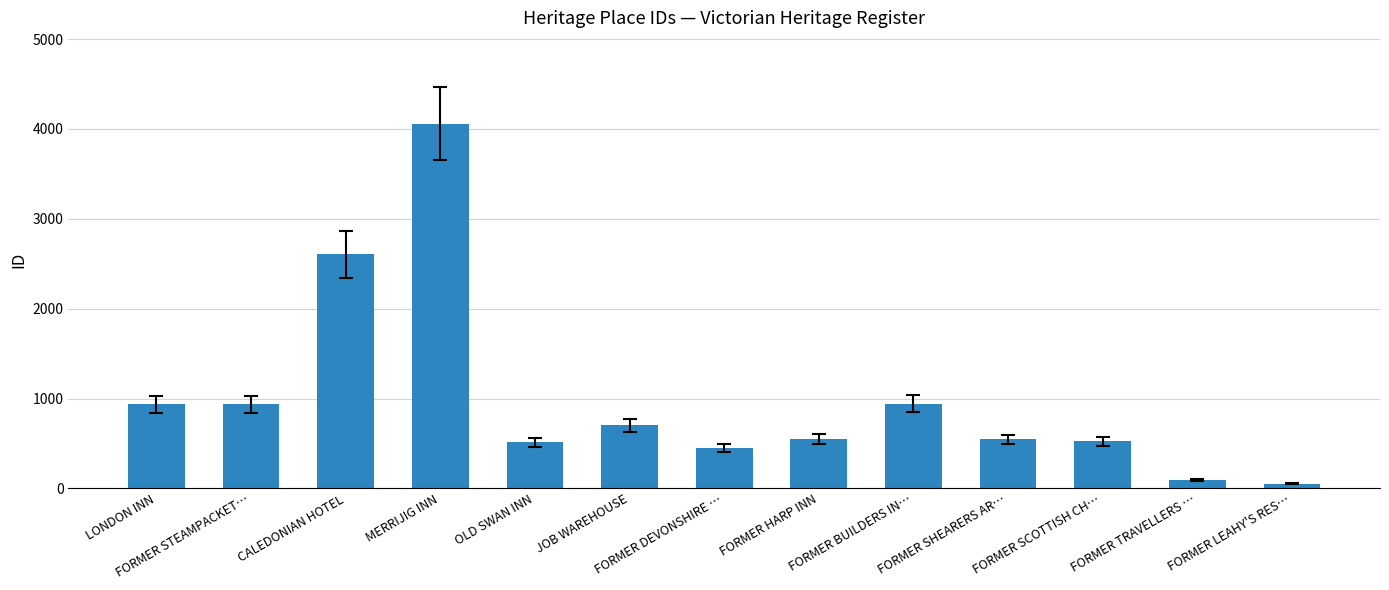

How many data points does each series have?

13